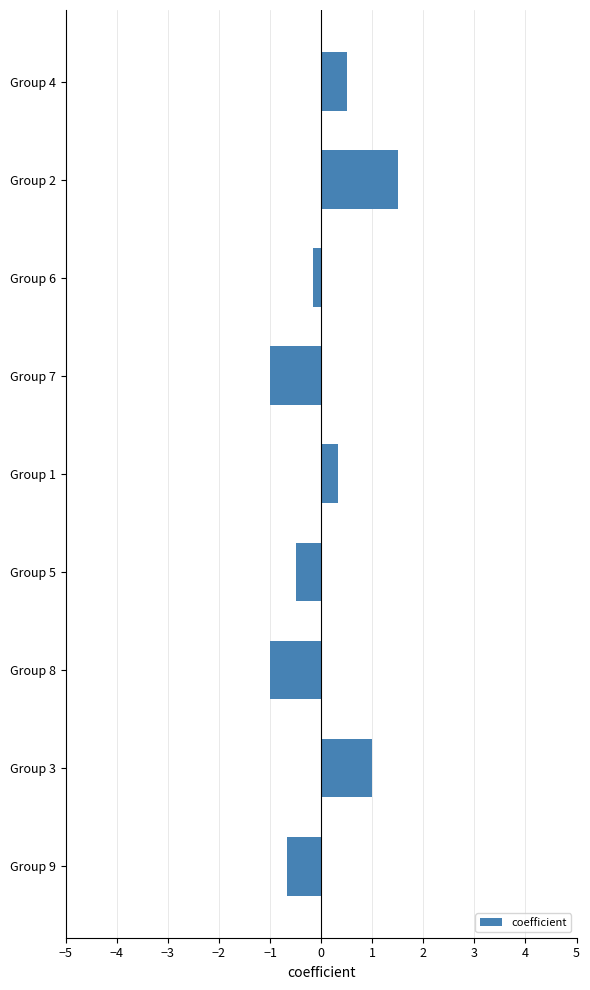

What value does the data have at Group 2?

1.5